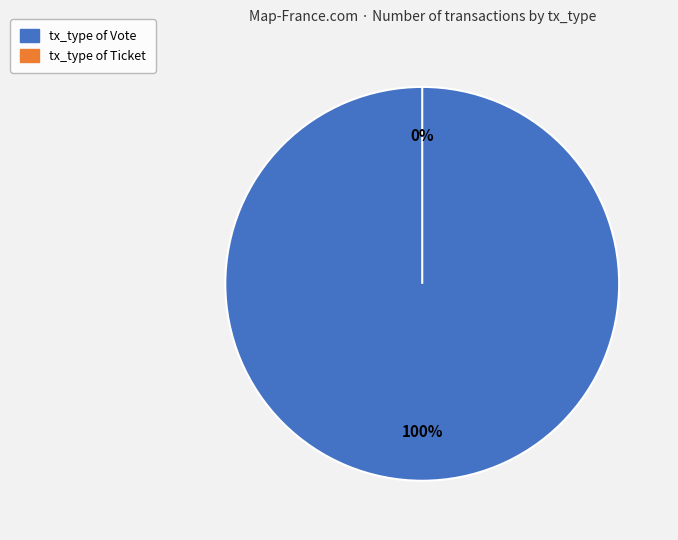

How many slices are in this pie chart?

2